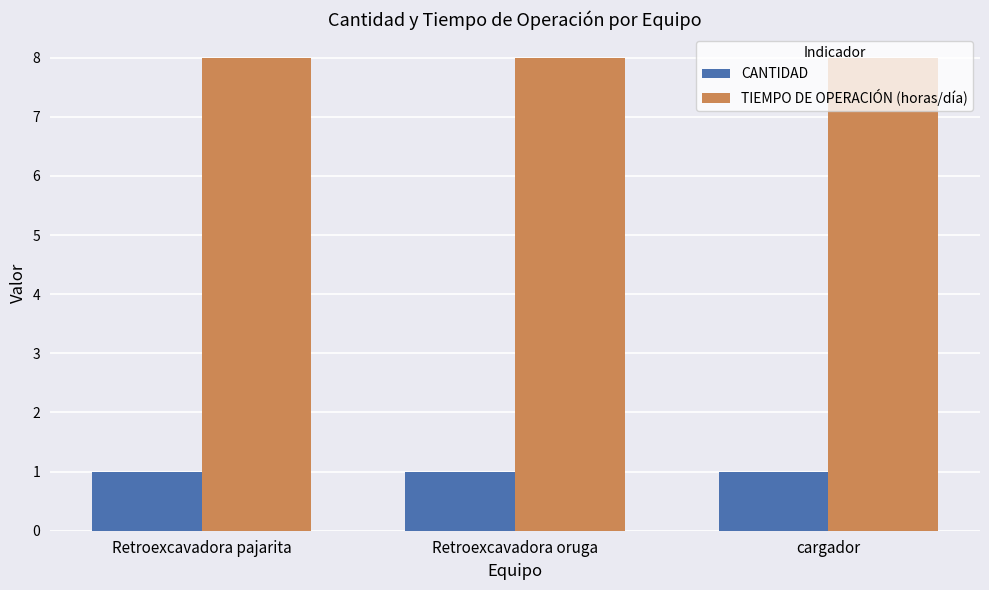

Count the number of data series in this chart.

2